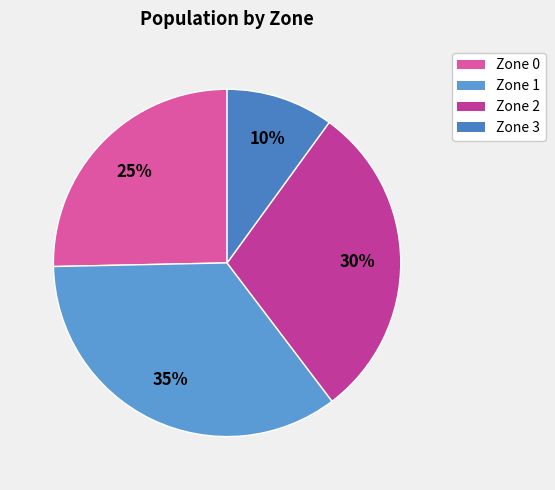

Rank the categories by value from highest to lowest.

Zone 1, Zone 2, Zone 0, Zone 3